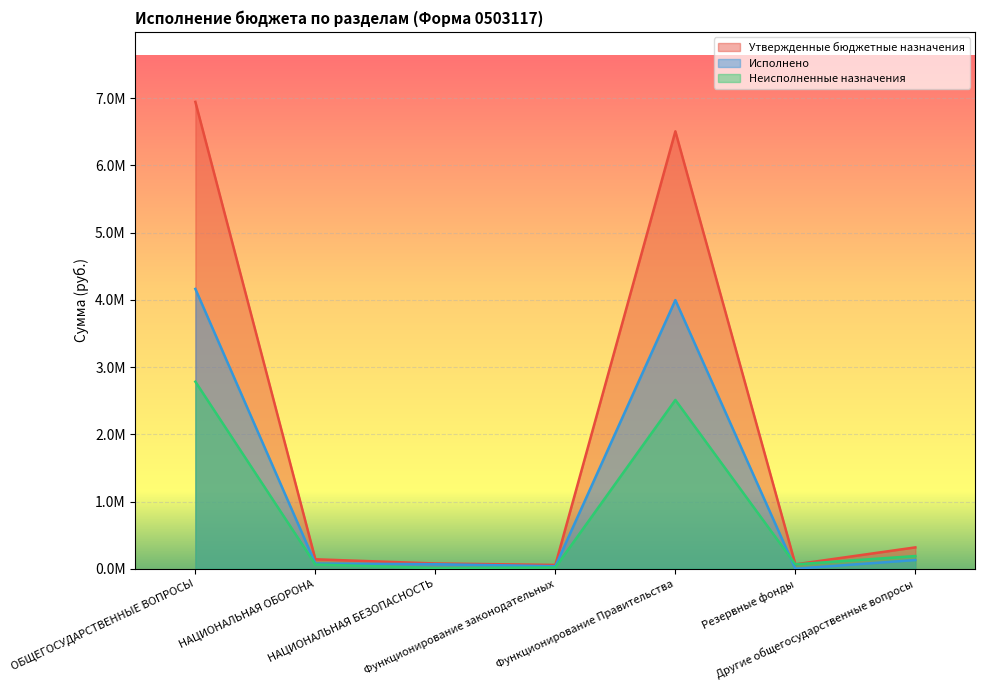

True or false: Утвержденные бюджетные назначения and Исполнено intersect in this chart.

False